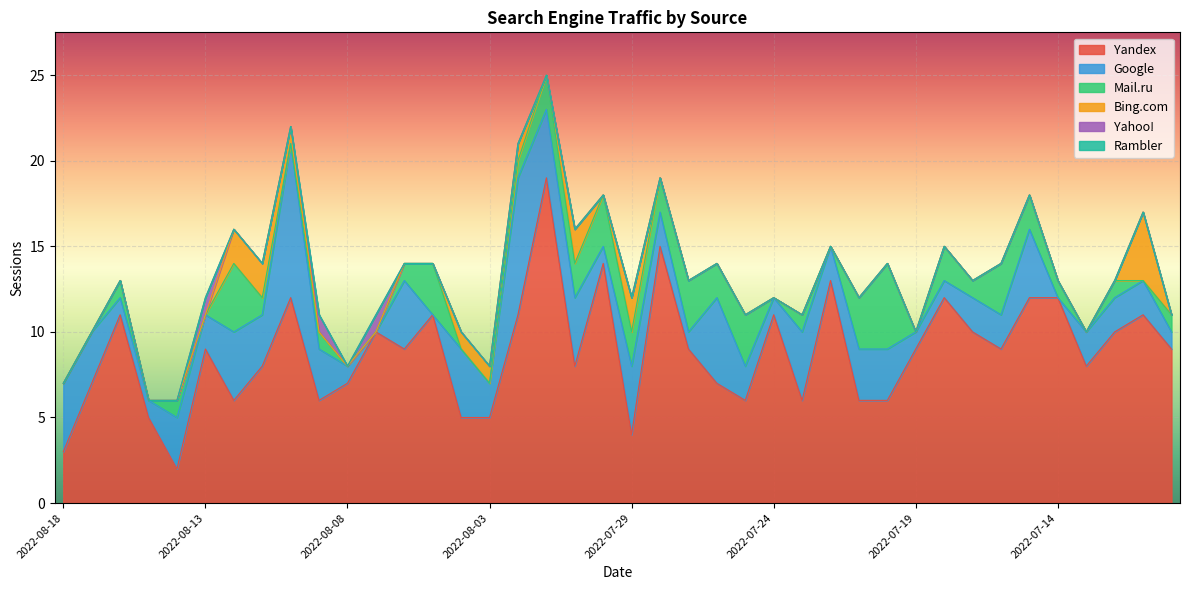

How many lines are shown in the chart?

6